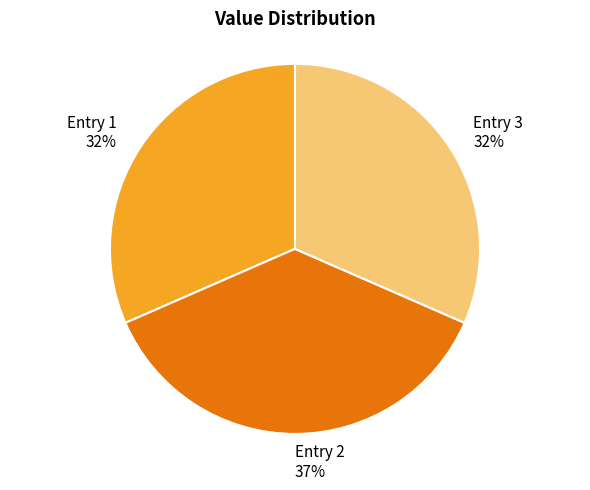

Is there a majority slice in this chart?

No